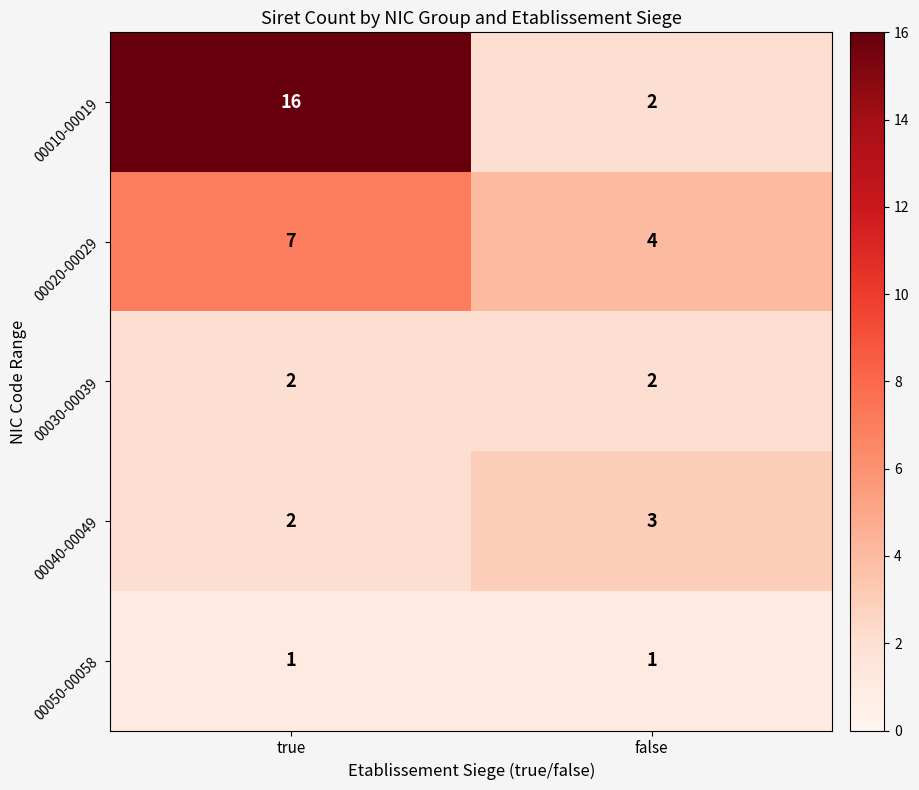

Reading left to right, extract all data points from this chart.

00010-00019: true=16	false=2
00020-00029: true=7	false=4
00030-00039: true=2	false=2
00040-00049: true=2	false=3
00050-00058: true=1	false=1